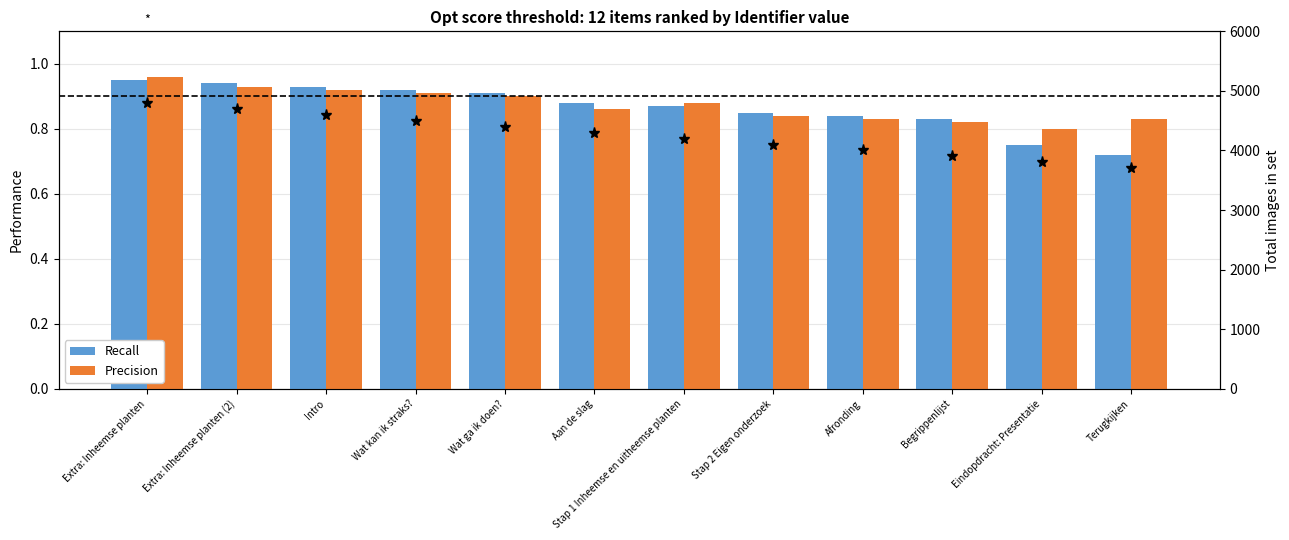

What is the average value of the Recall series?

0.9